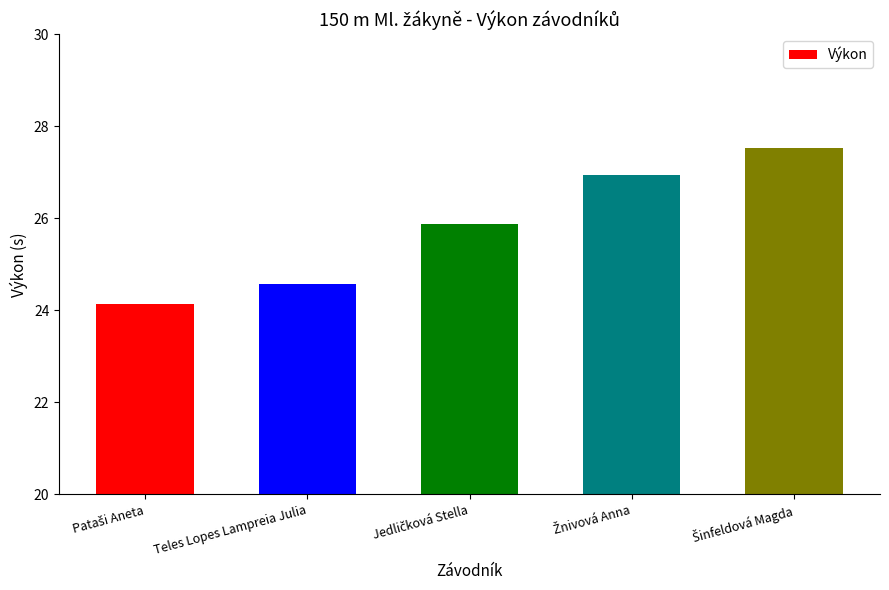

Where is the data nearest to the value 25?

Teles Lopes Lampreia Julia